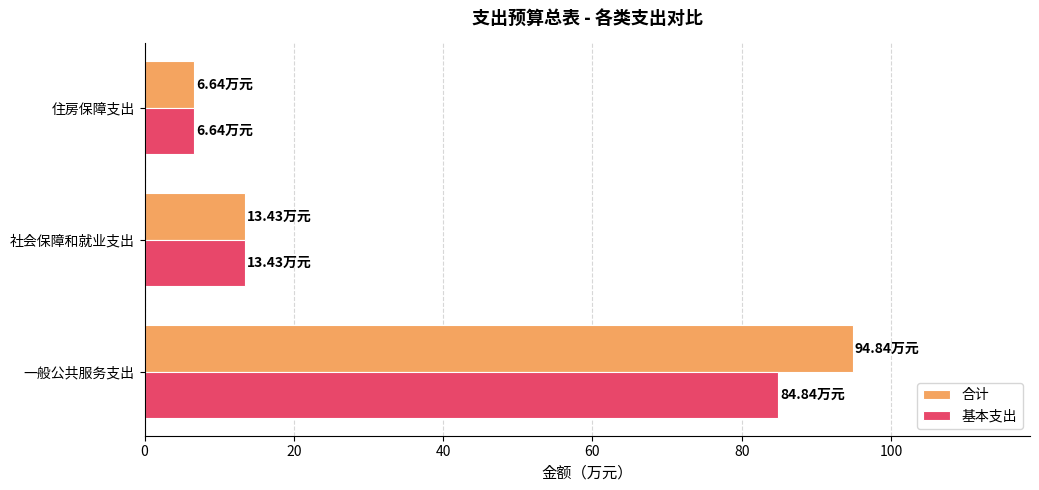

List the labels in order of 基本支出 value, largest first.

一般公共服务支出, 社会保障和就业支出, 住房保障支出